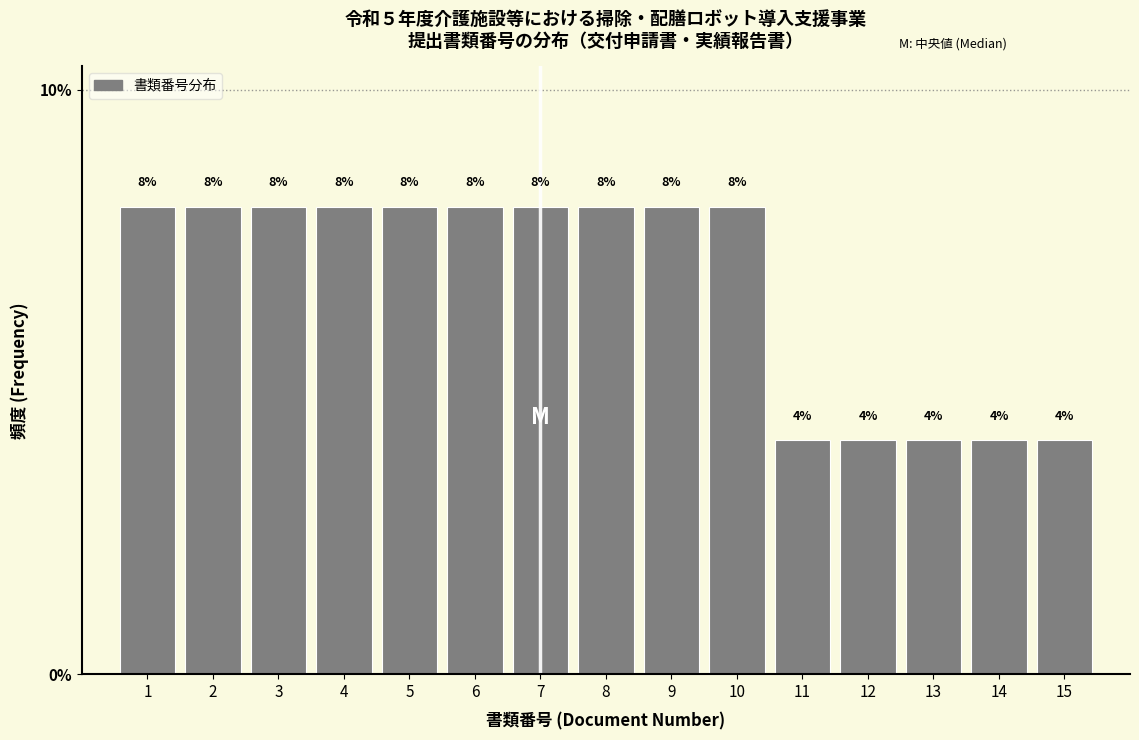

Reading right to left, transcribe all the data shown in this chart.

15=4	14=4	13=4	12=4	11=4	10=8	9=8	8=8	7=8	6=8	5=8	4=8	3=8	2=8	1=8